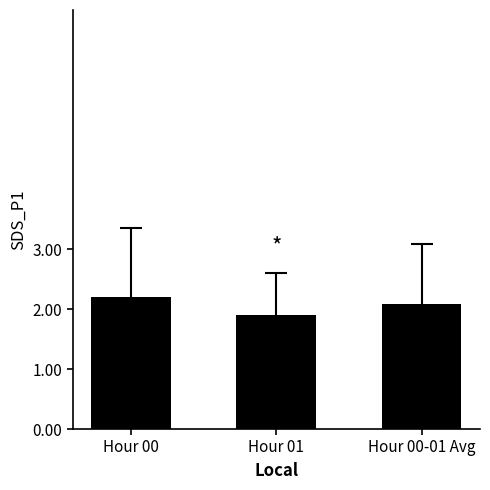

What is the ratio of the value at Hour 01 to the value at Hour 00?

0.9